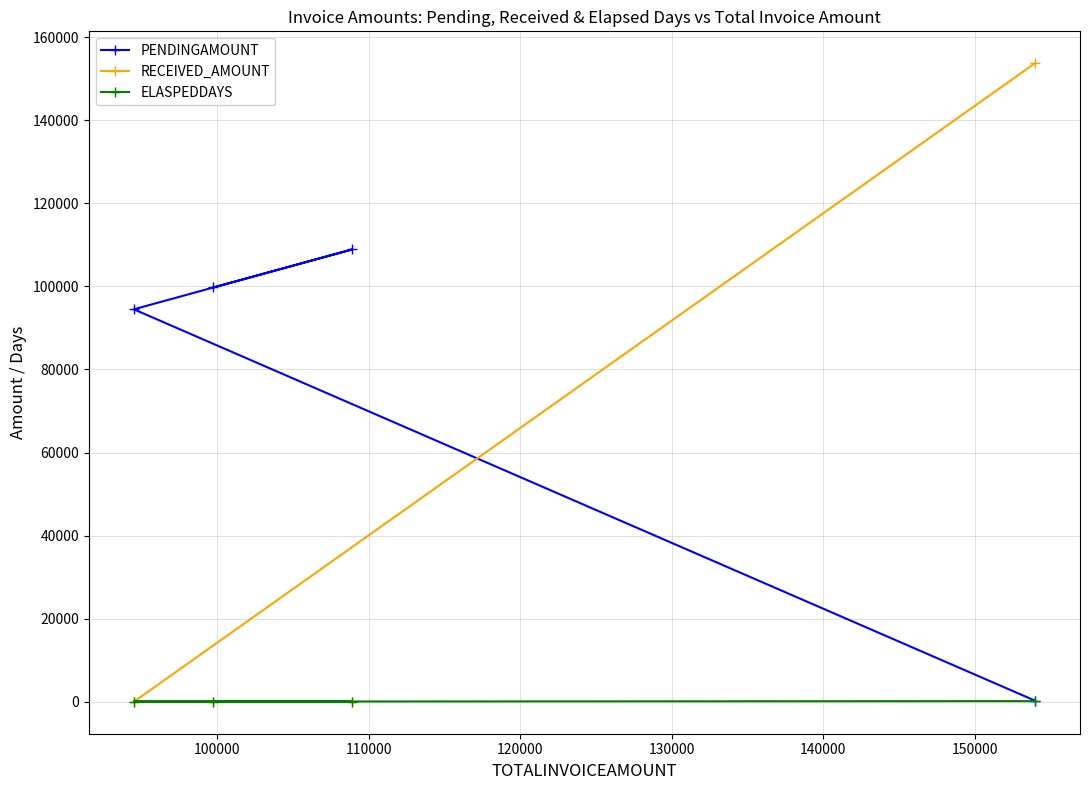

At 90000, list the series in order from smallest to largest.

ELASPEDDAYS, PENDINGAMOUNT, RECEIVED_AMOUNT